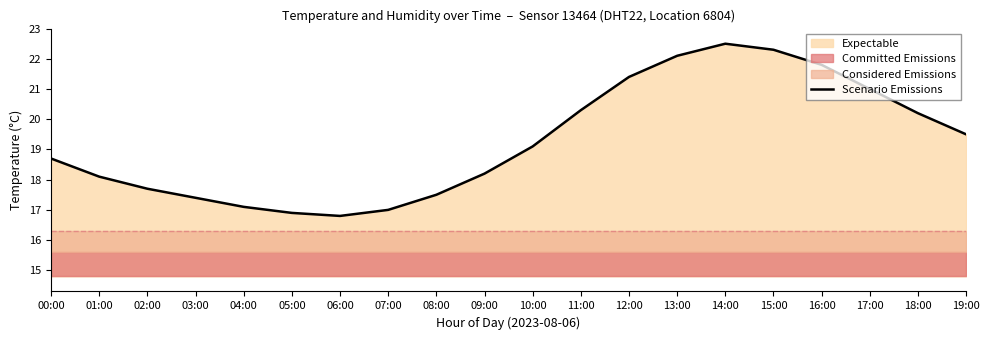

Reading right to left, what are all the values shown in this chart?

19:00=19.5	18:00=20.2	17:00=21.0	16:00=21.8	15:00=22.3	14:00=22.5	13:00=22.1	12:00=21.4	11:00=20.3	10:00=19.1	09:00=18.2	08:00=17.5	07:00=17.0	06:00=16.8	05:00=16.9	04:00=17.1	03:00=17.4	02:00=17.7	01:00=18.1	00:00=18.7